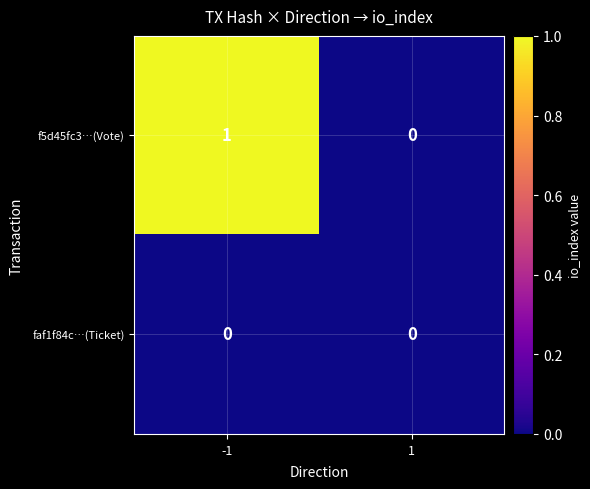

Which series has the largest total across all categories?

f5d45fc3…(Vote)